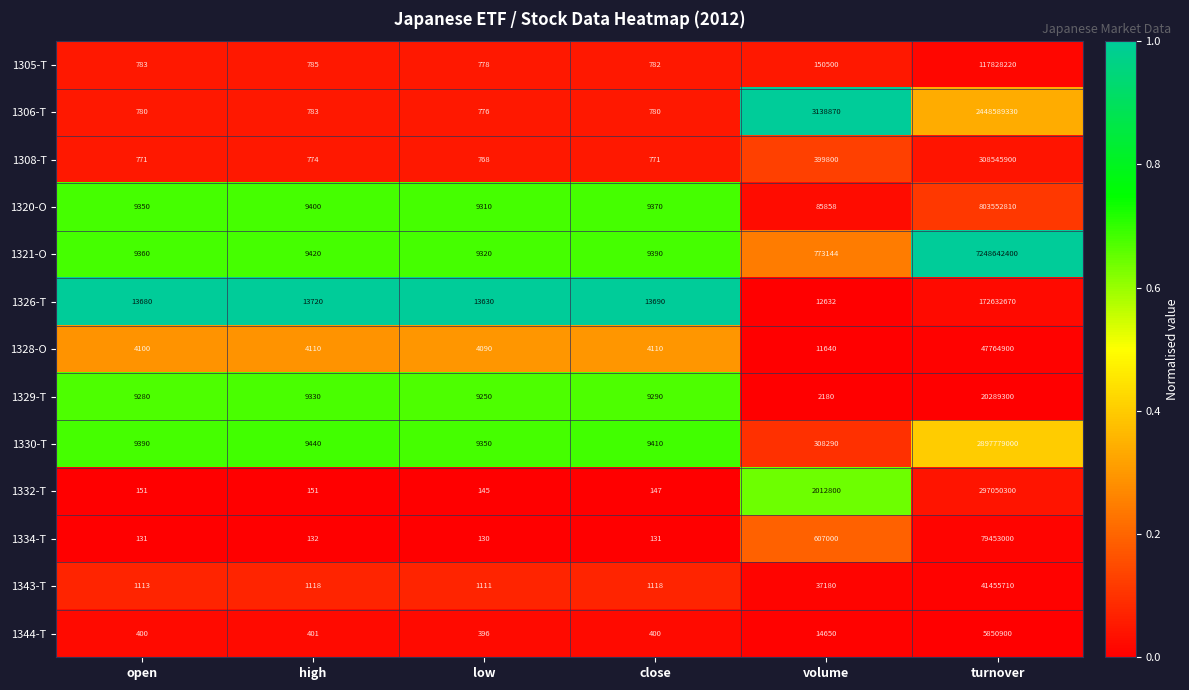

Rank the series by their maximum value, from highest to lowest.

1321-O, 1330-T, 1306-T, 1320-O, 1308-T, 1332-T, 1326-T, 1305-T, 1334-T, 1328-O, 1343-T, 1329-T, 1344-T